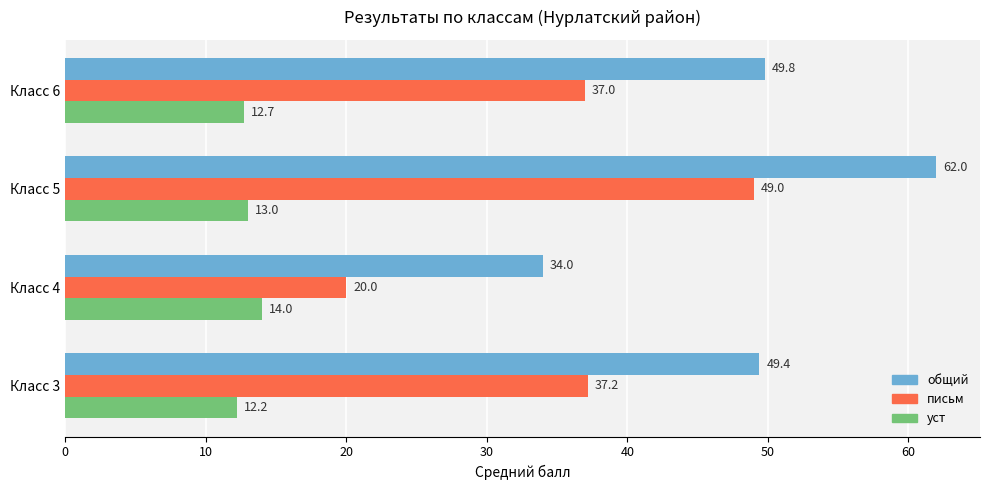

What is the difference between the second highest and minimum values in the письм series?

17.2